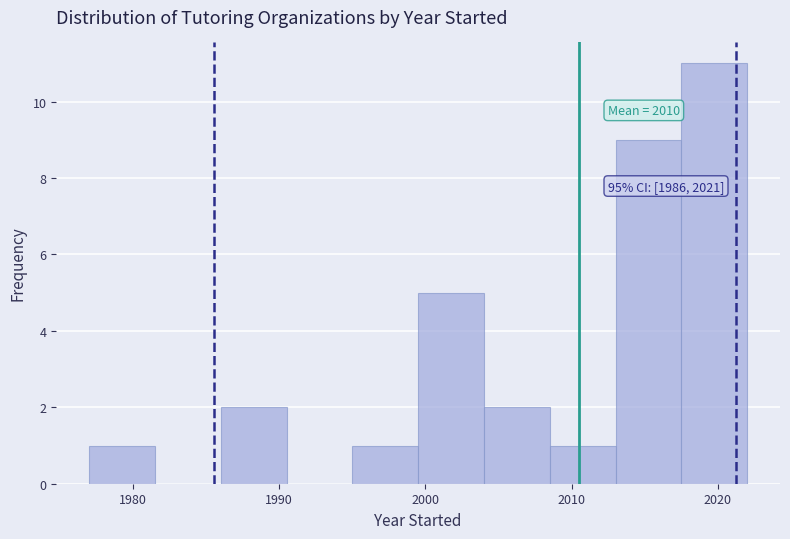

Over which range of the x-axis is the bar tallest?

2017.5 to 2022.0